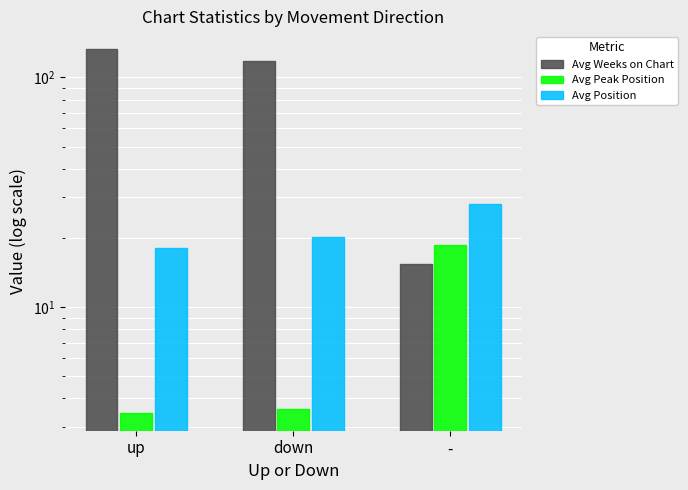

Between down and -, which series saw the biggest shift?

Avg Weeks on Chart